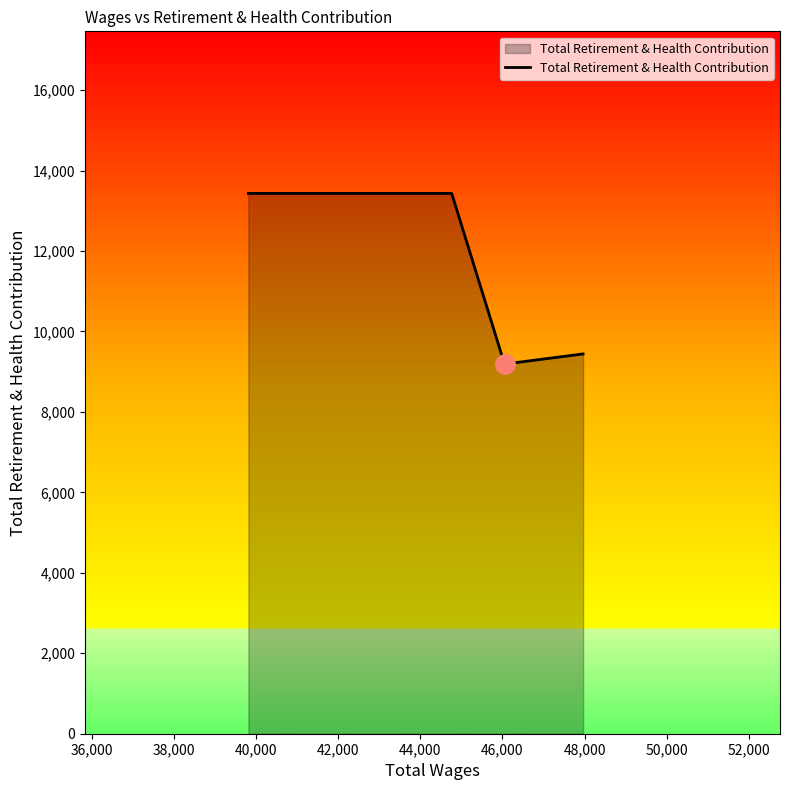

What is the difference between the second highest and second lowest values?

3990